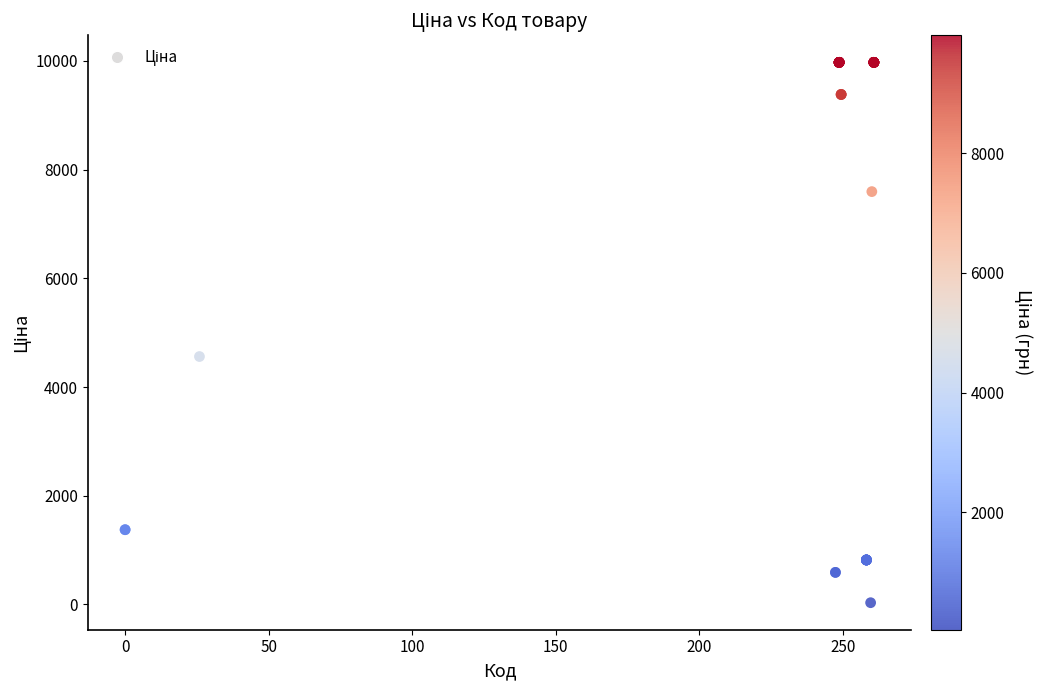

What Y value in the scatter plot is closest to 5003?

4561.9